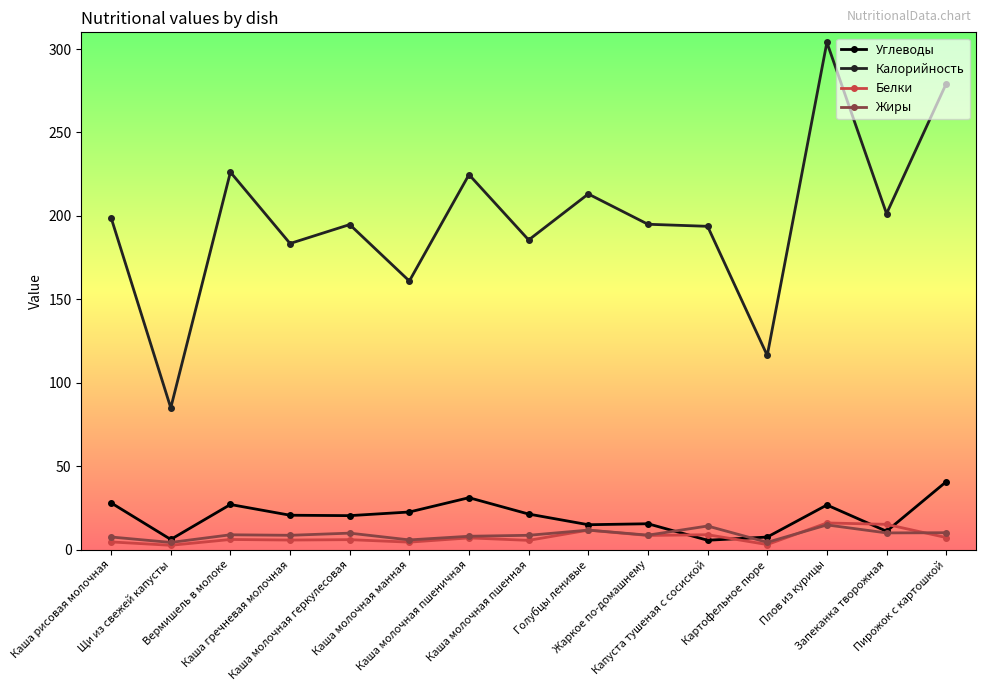

True or false: Калорийность has more than 0 interior local peaks.

True